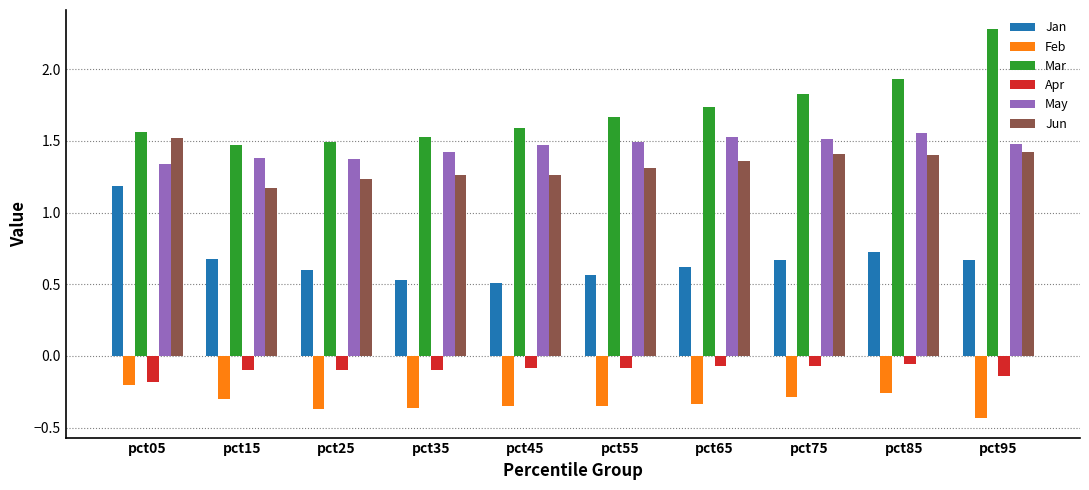

Which series has the widest spread of values?

Mar